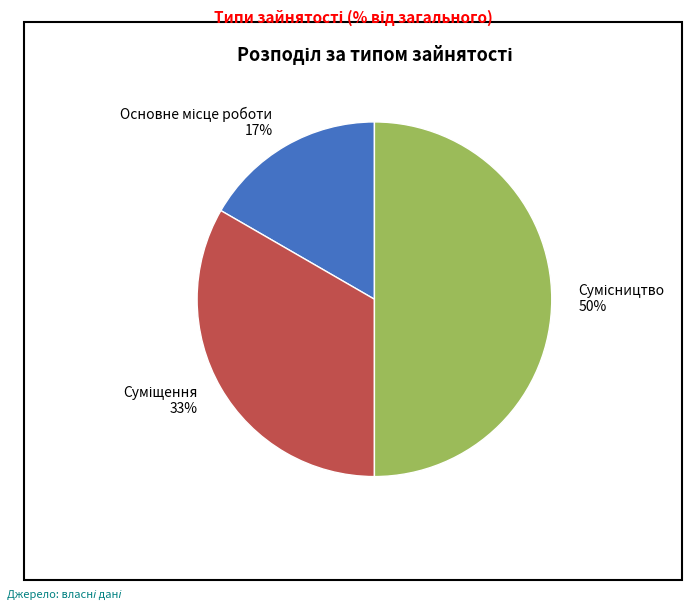

To the nearest percent, what is the difference between the largest and smallest slice percentages?

33%